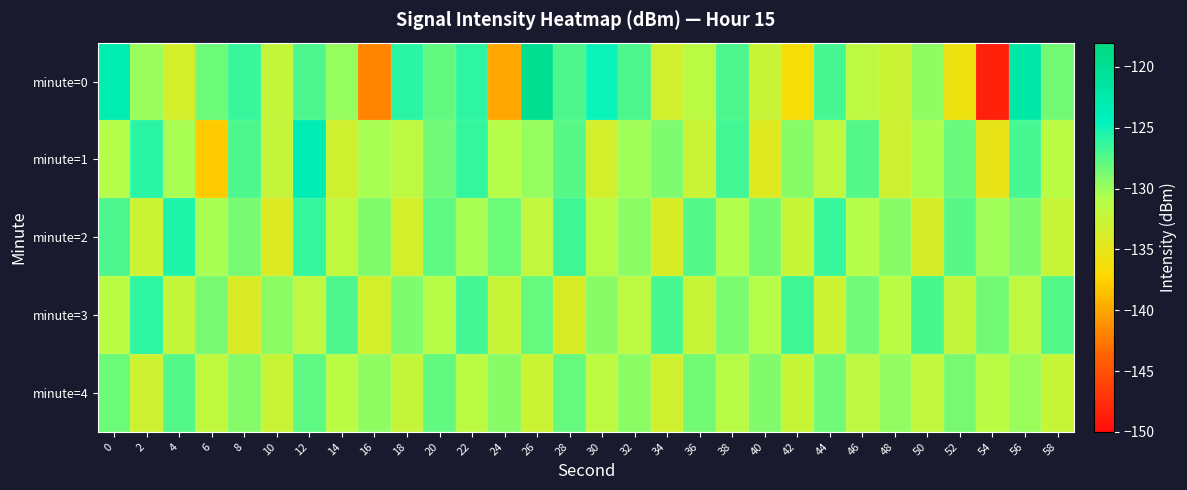

At which category is the sum across all series the highest?

12